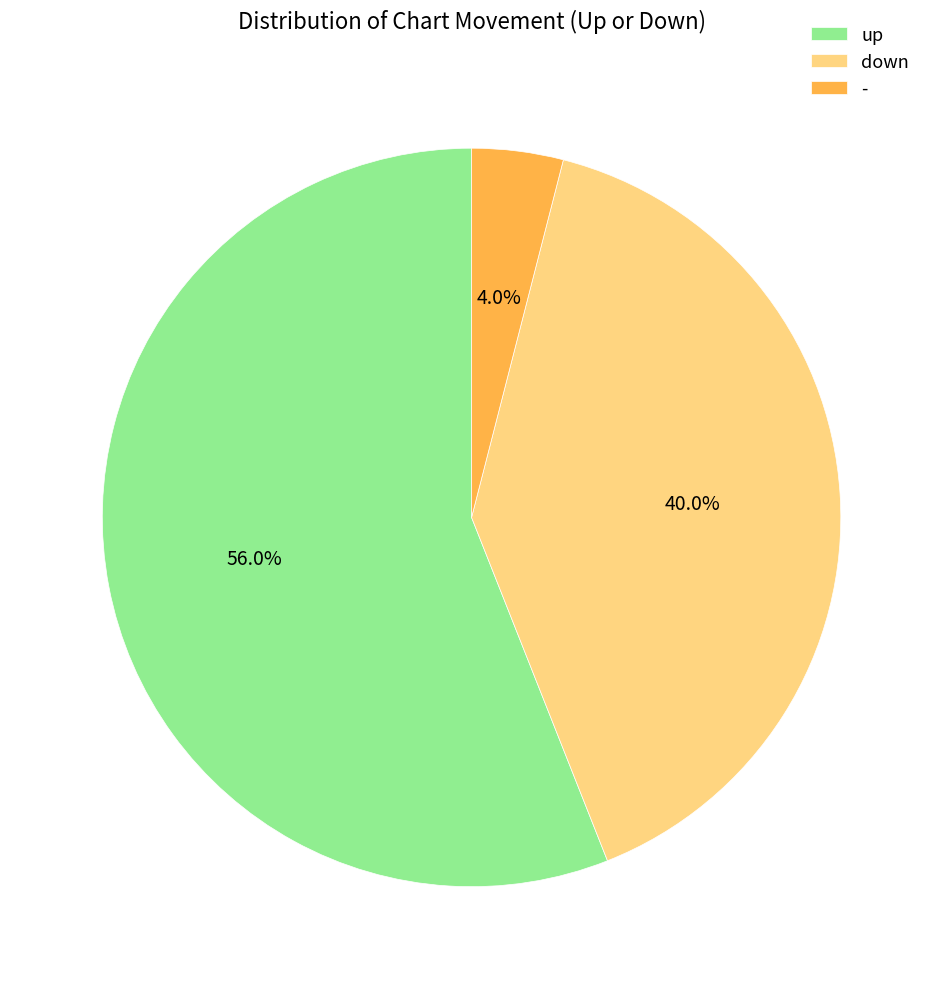

Which slice is the smallest?

-